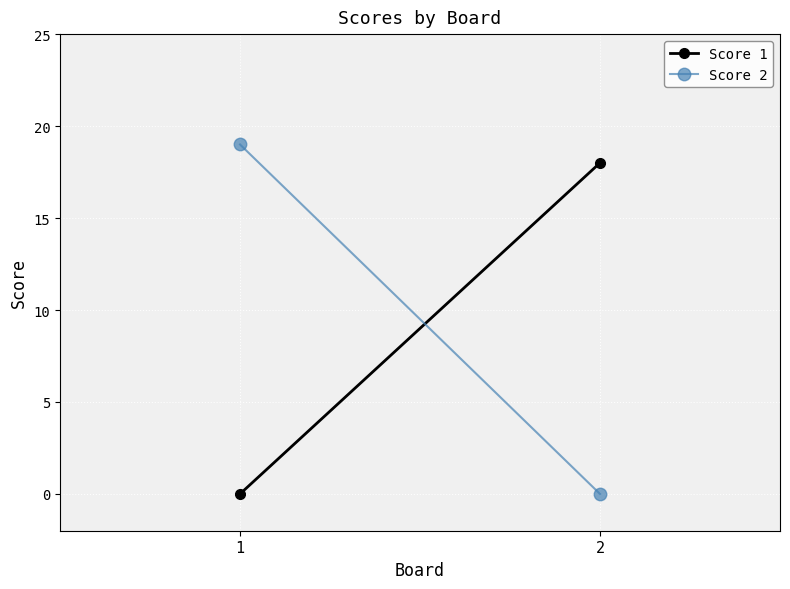

At how many categories does at least one series exceed 10?

2